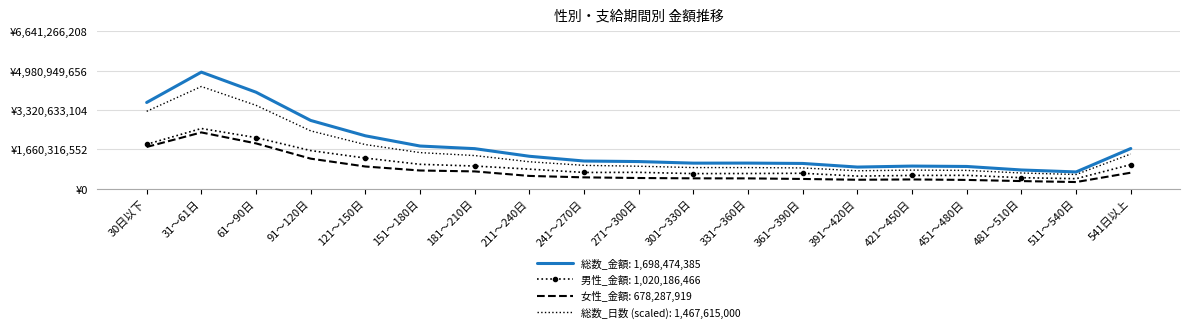

What are all the series names shown in the legend?

総数_金額: 1,698,474,385, 男性_金額: 1,020,186,466, 女性_金額: 678,287,919, 総数_日数 (scaled): 1,467,615,000